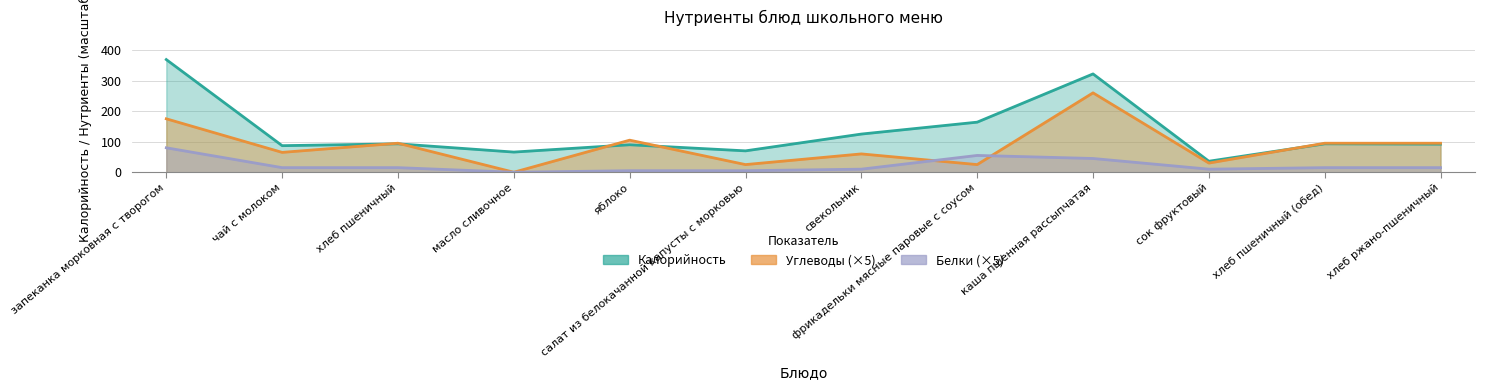

At which label does Калорийность reach its minimum?

сок фруктовый